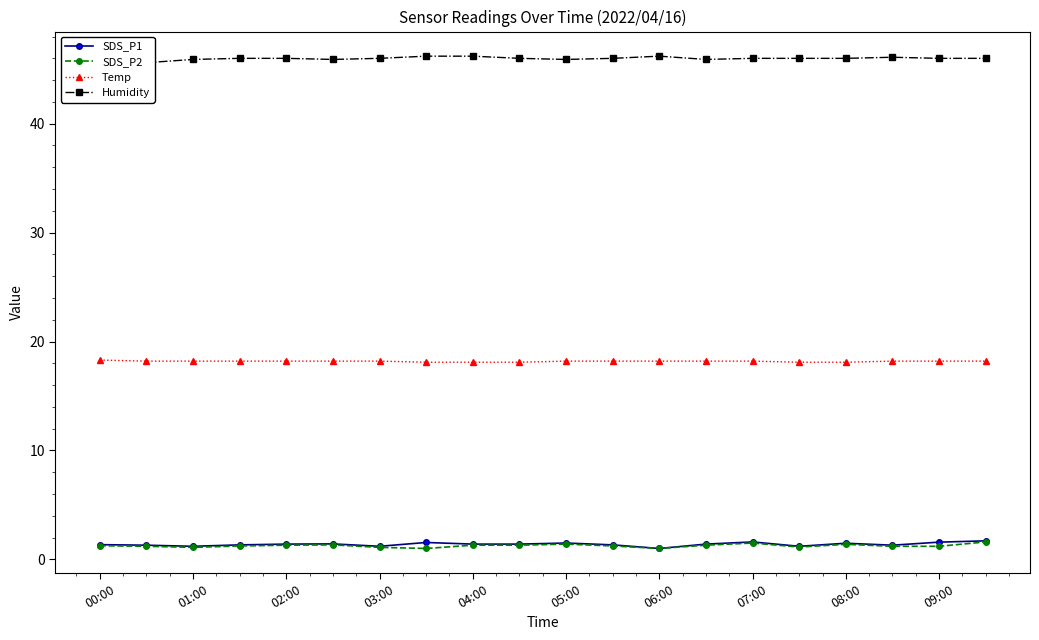

How many values in the Humidity series exceed 46?

4